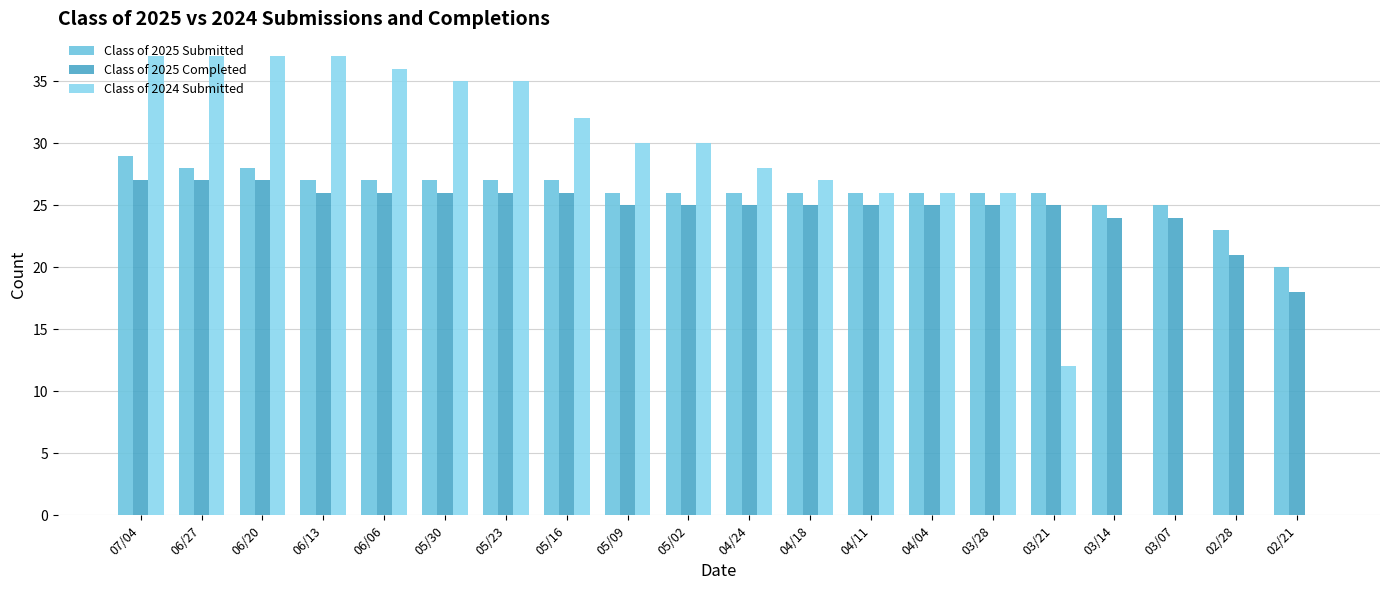

What is the average value of the Class of 2025 Completed series?

25